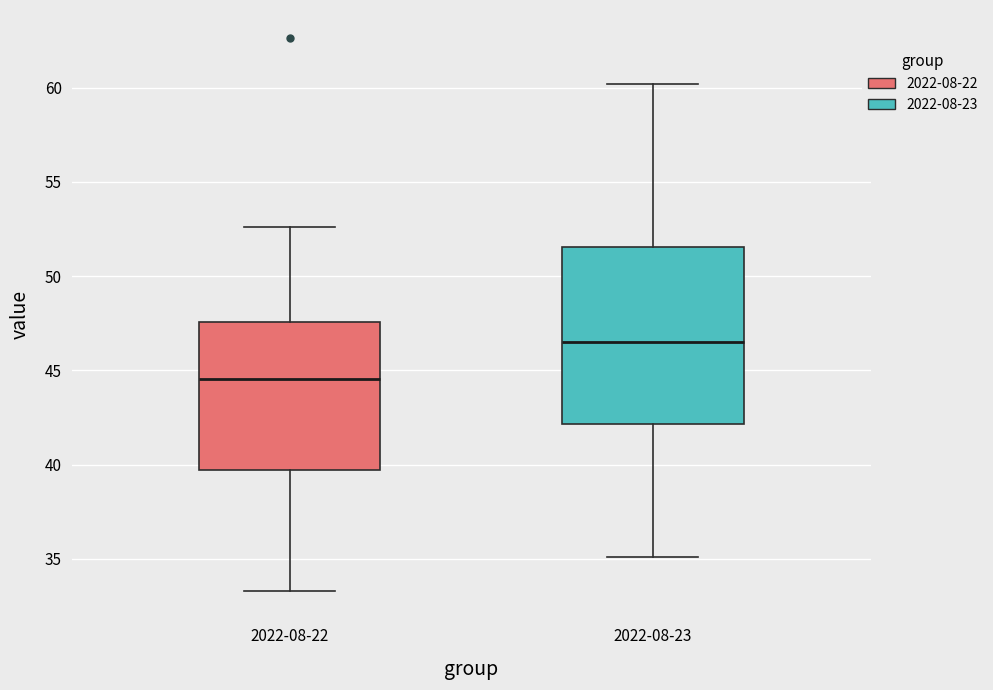

Reading left to right, transcribe this box plot: for each box, give where its median line is, the range the box spans, and where its two whiskers end, as read against the y-axis. The values are not printed on the chart, so give them approximately, as read against the axis.

2022-08-22: median 44.5, box 39.5 to 47.5, whiskers 33.5 to 52.5
2022-08-23: median 46.5, box 42.0 to 51.5, whiskers 35.0 to 60.0